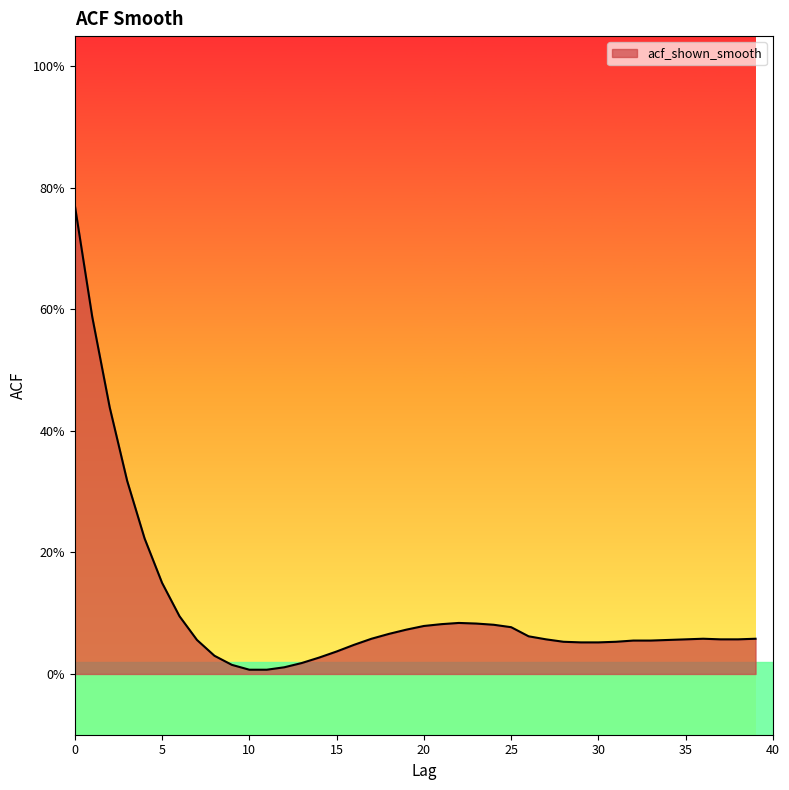

List the labels in order of value, smallest first.

10, 11, 12, 9, 13, 14, 8, 15, 16, 29, 30, 28, 31, 32, 33, 7, 34, 27, 35, 37, 38, 17, 36, 39, 26, 18, 19, 25, 20, 24, 21, 23, 22, 6, 5, 4, 3, 2, 1, 0